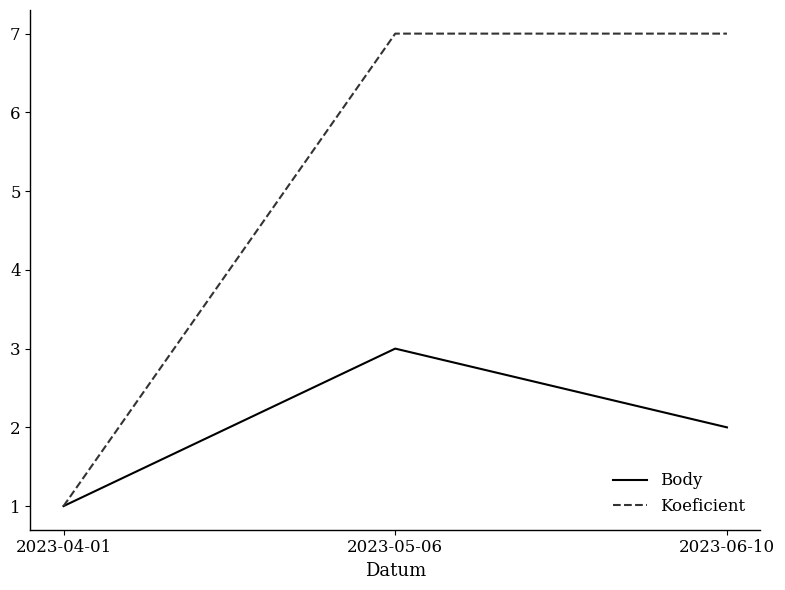

At which category is the sum across all series the highest?

2023-05-06